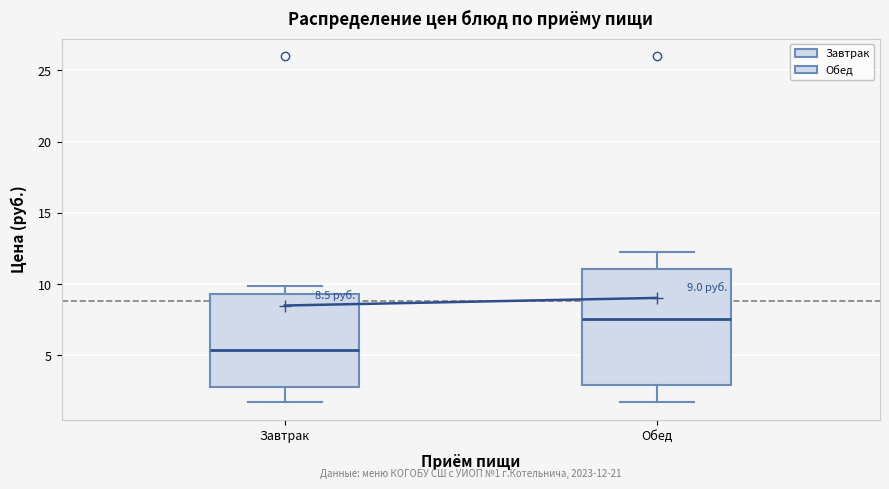

Which box has the highest median line?

Обед